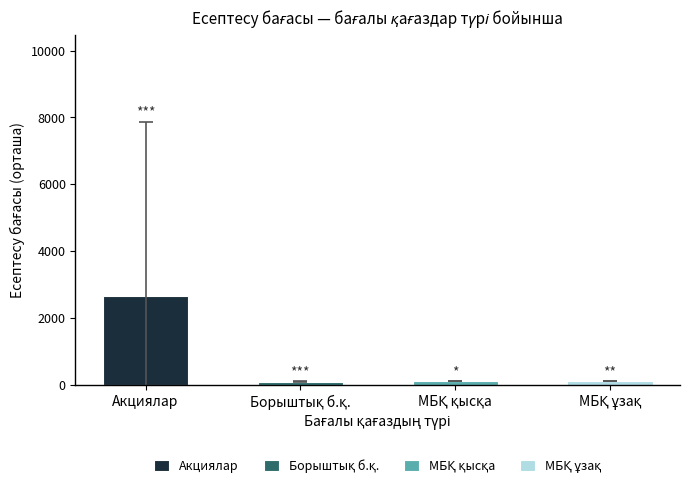

Which series has the largest total across all categories?

акциялар